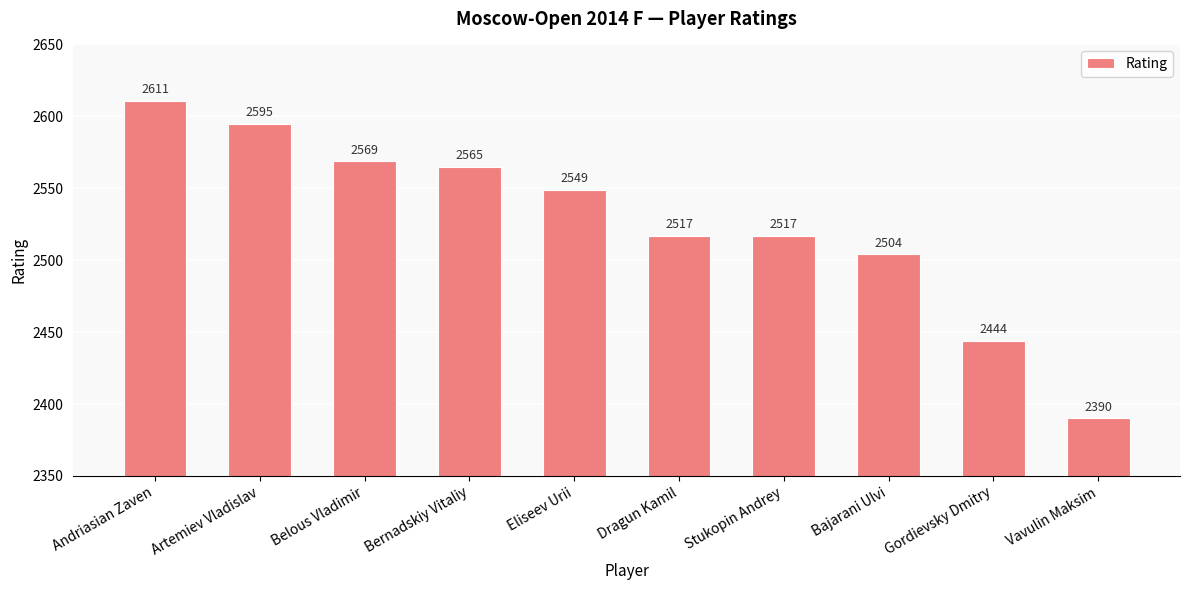

Reading left to right, list all the values displayed in this chart.

Andriasian Zaven=2611	Artemiev Vladislav=2595	Belous Vladimir=2569	Bernadskiy Vitaliy=2565	Eliseev Urii=2549	Dragun Kamil=2517	Stukopin Andrey=2517	Bajarani Ulvi=2504	Gordievsky Dmitry=2444	Vavulin Maksim=2390